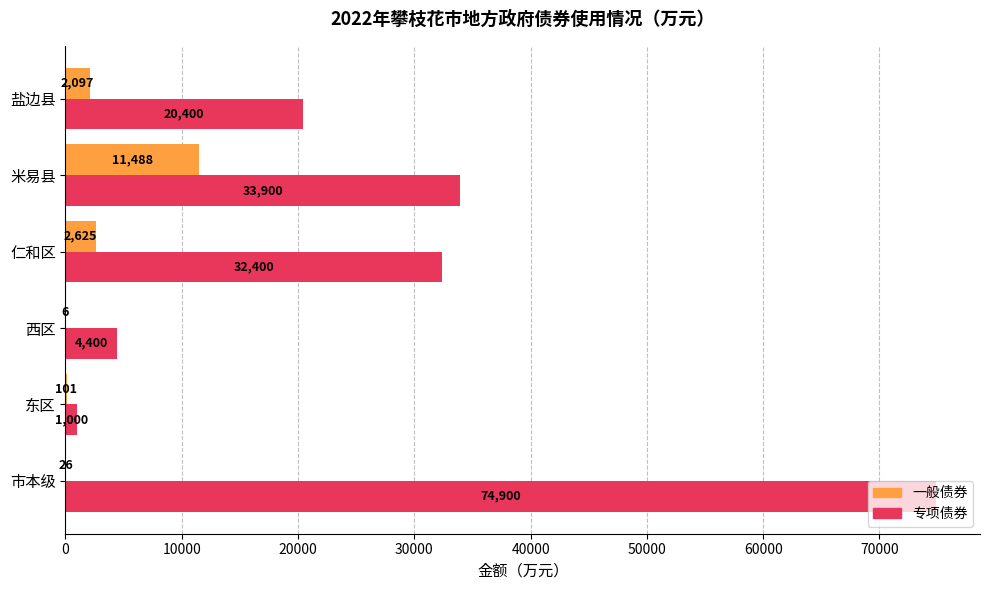

Where is 一般债券 nearest to the value 5747?

仁和区